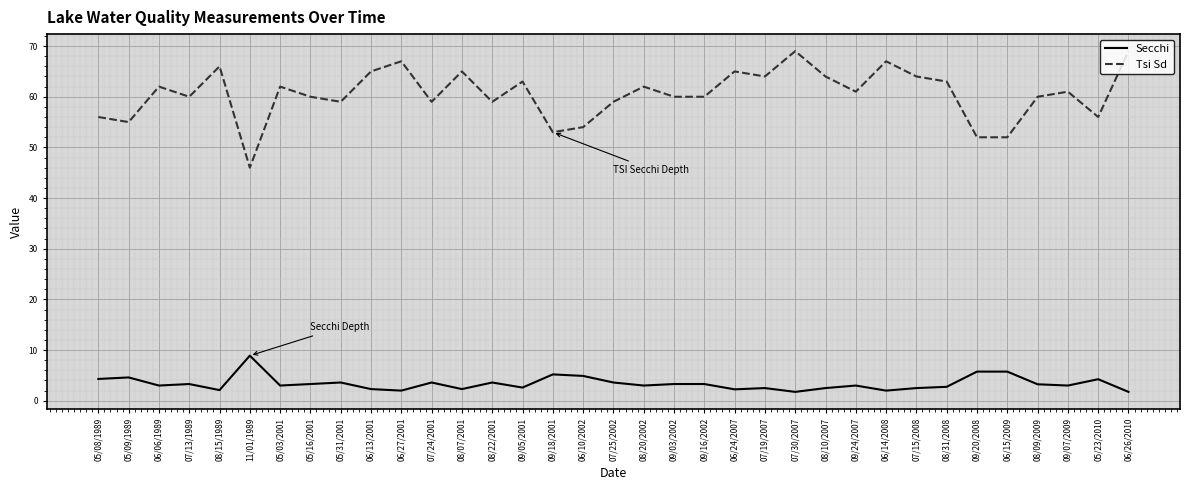

List the series in order of their peak value, highest first.

Tsi Sd, Secchi